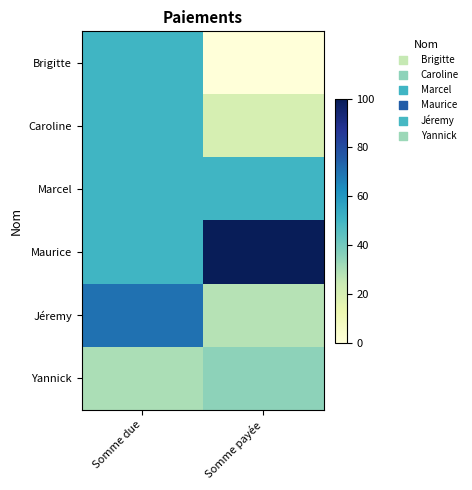

Which has a higher value, Somme due or Somme payée?

Somme due